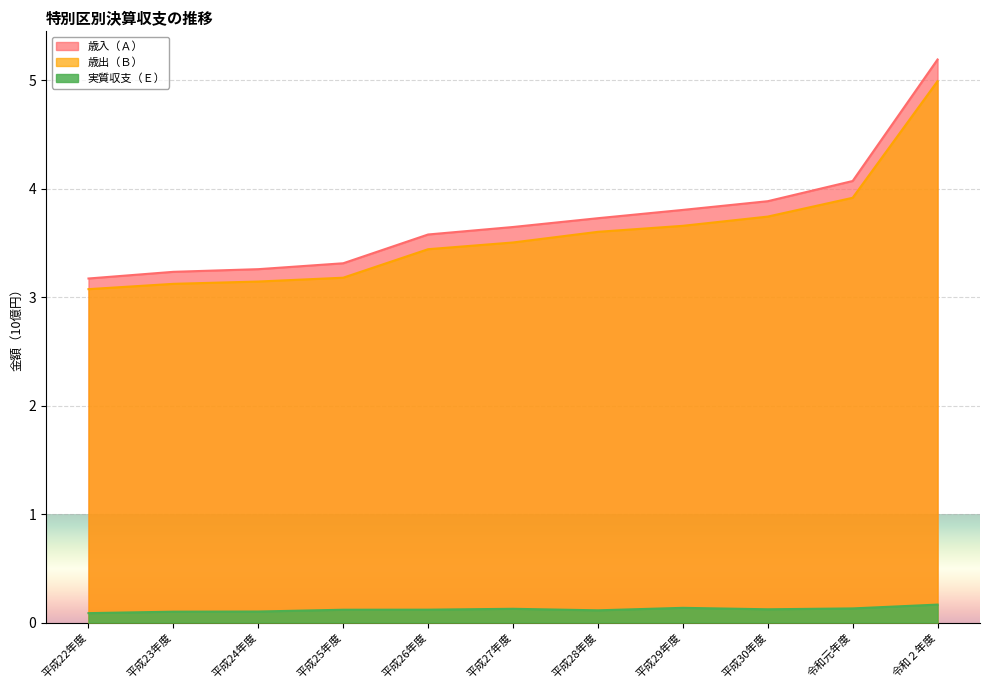

True or false: 歳入（Ａ） and 歳出（Ｂ） cross at least once.

False